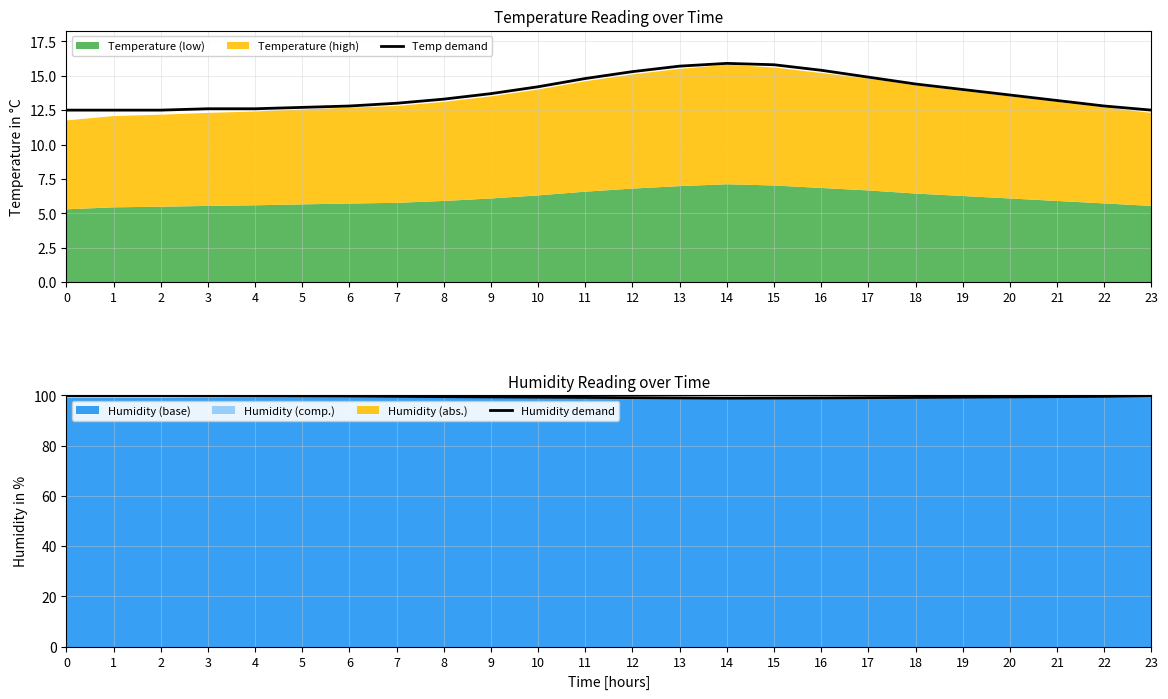

Is it true that Humidity demand equals 99.4 at 9?

True